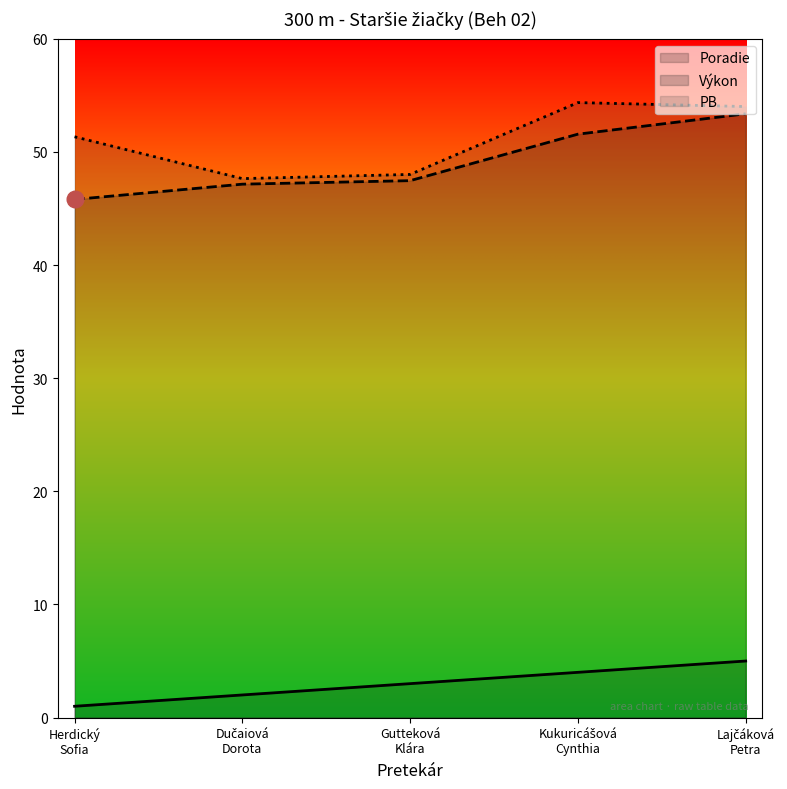

True or false: PB has a value of 70.8 at Lajčáková
Petra.

False